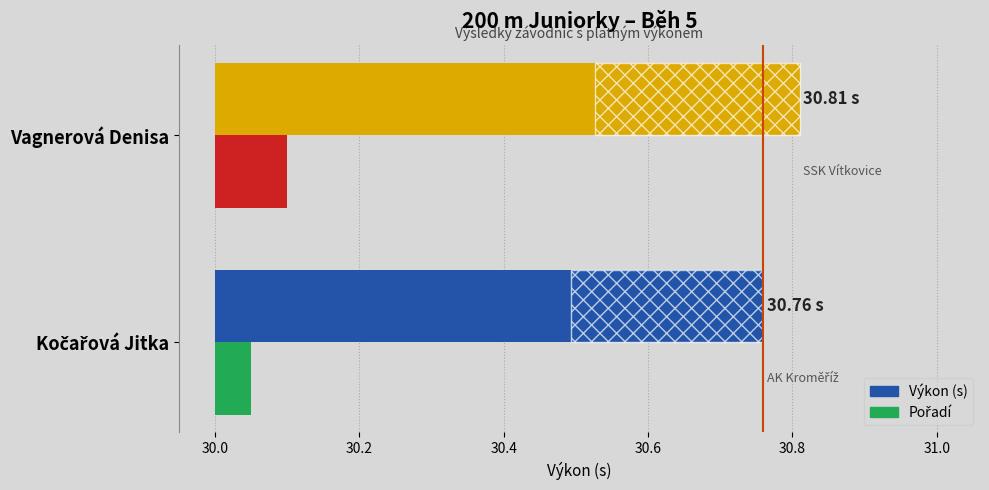

How many bars are there in each group?

2